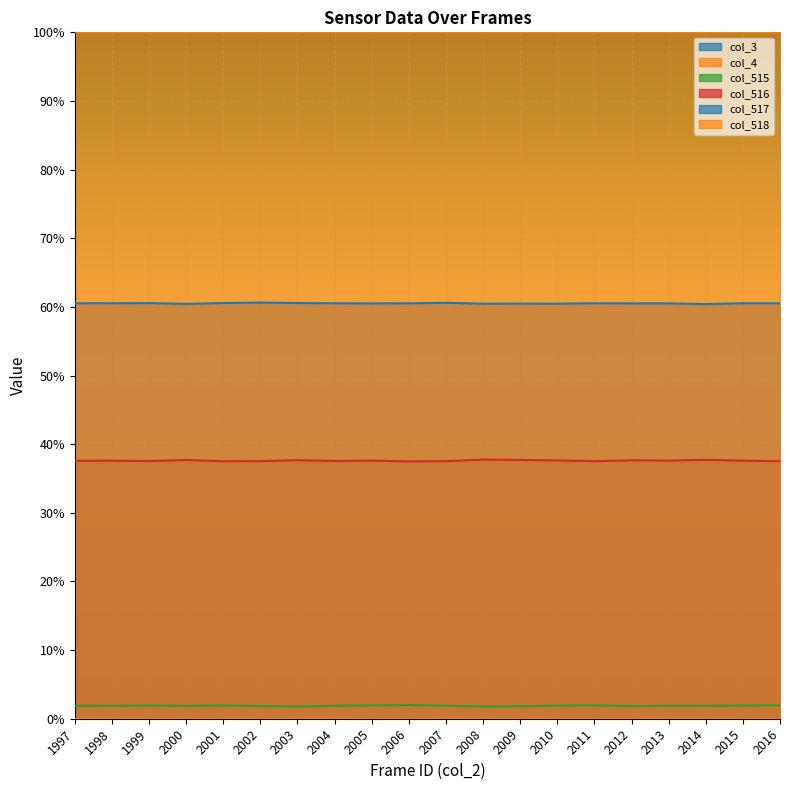

Between 2012 and 2013, which is larger?

2013